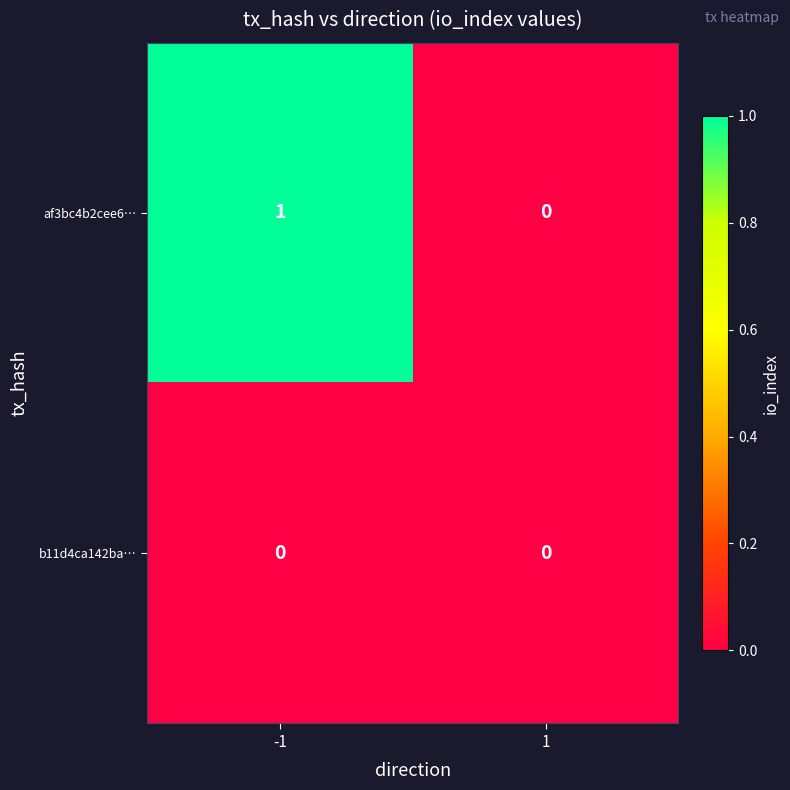

List the series in order of their overall mean, lowest first.

b11d4ca142ba…, af3bc4b2cee6…